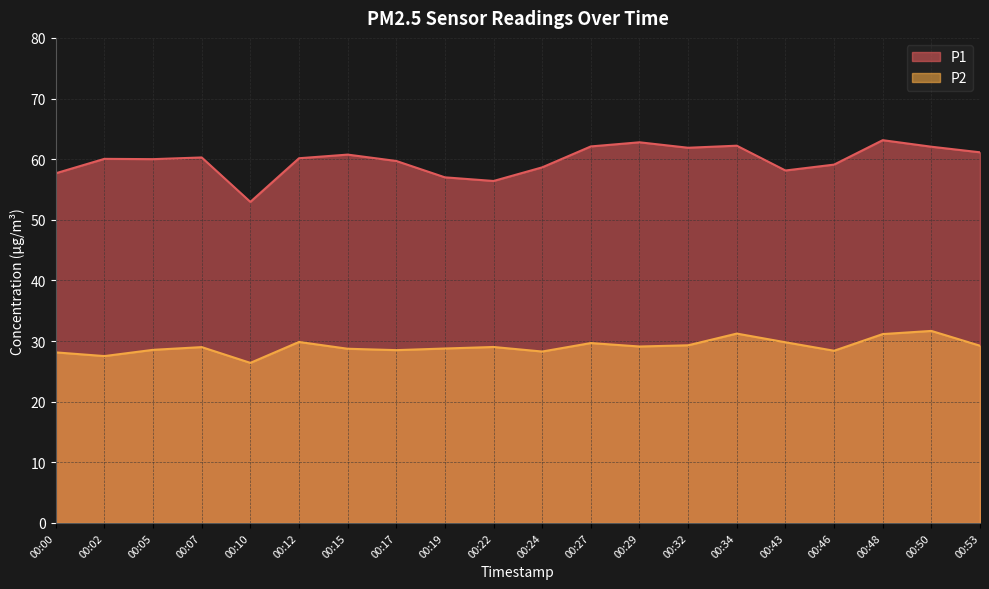

How many interior local peaks does the P2 series have?

6